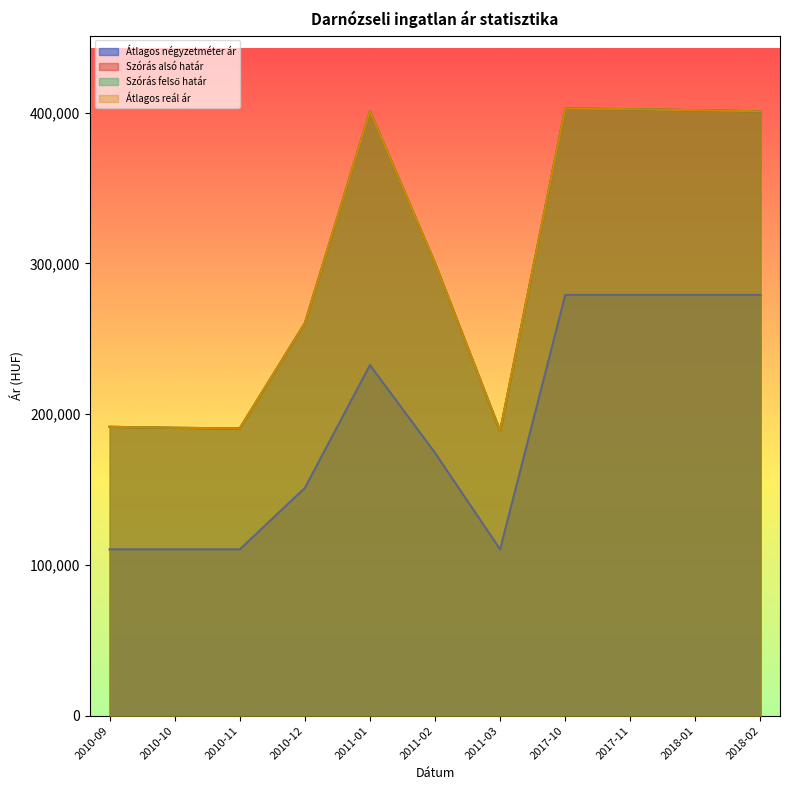

What are all the series names shown in the legend?

Átlagos négyzetméter ár, Szórás alsó határ, Szórás felső határ, Átlagos reál ár